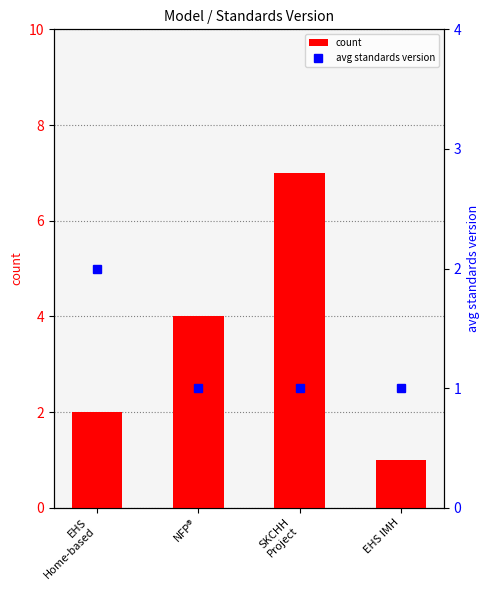

Is the value of avg standards version at EHS
Home-based greater than the value of count at EHS
Home-based?

No